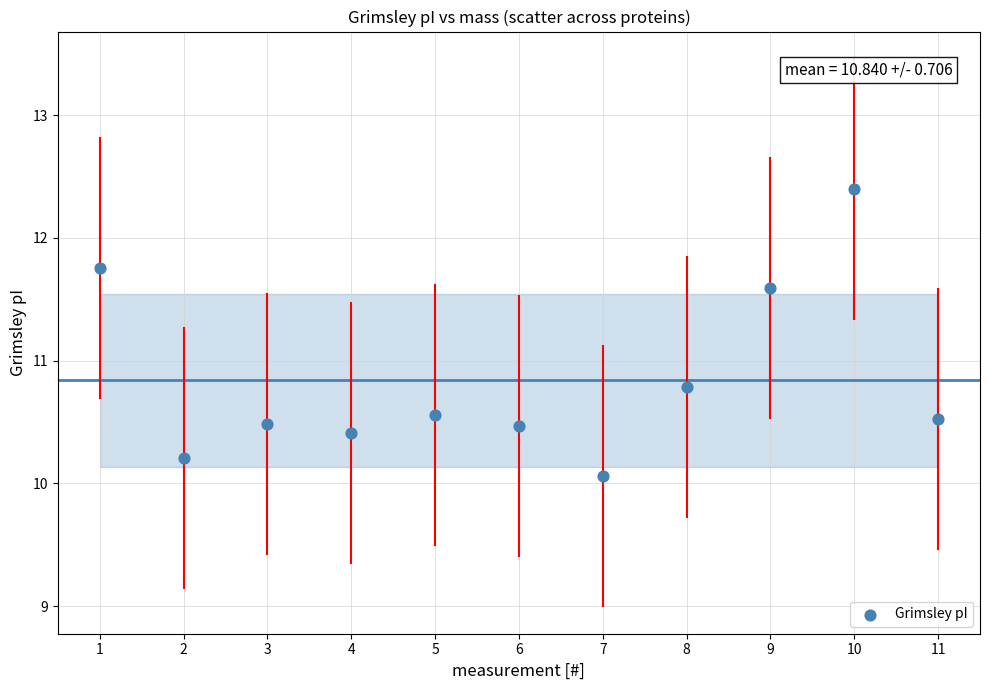

What is the average Y value?

10.8